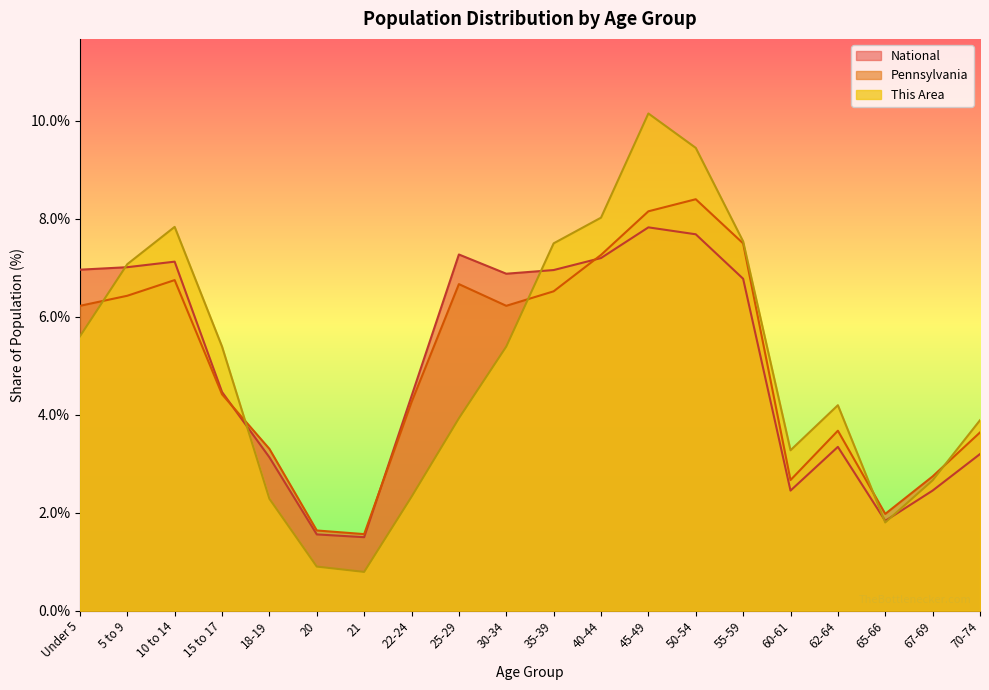

Which series has the widest spread of values?

This Area